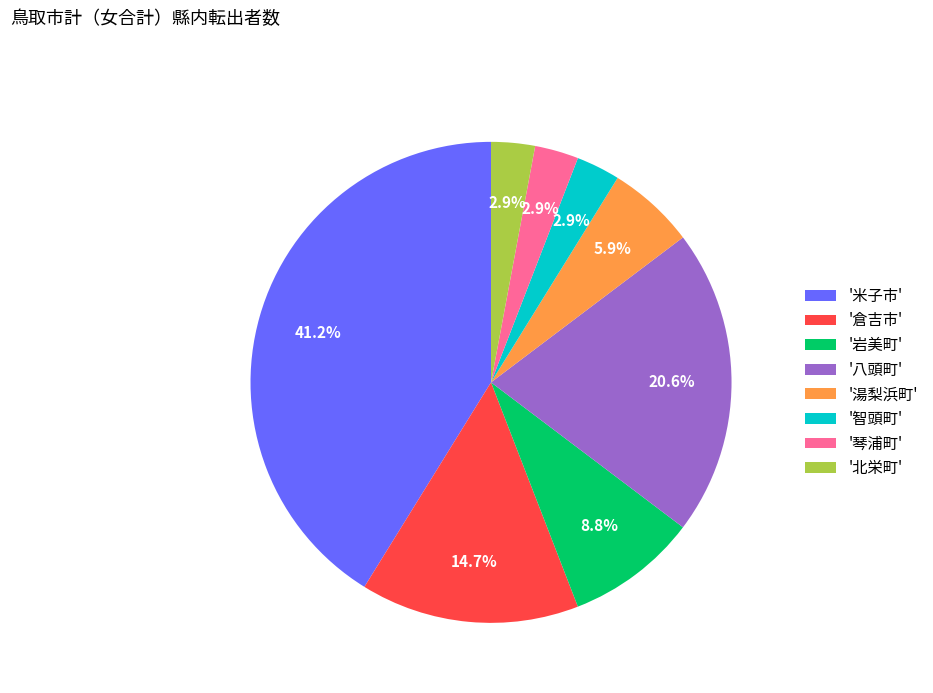

Between '湯梨浜町' and '北栄町', which is larger?

'湯梨浜町'